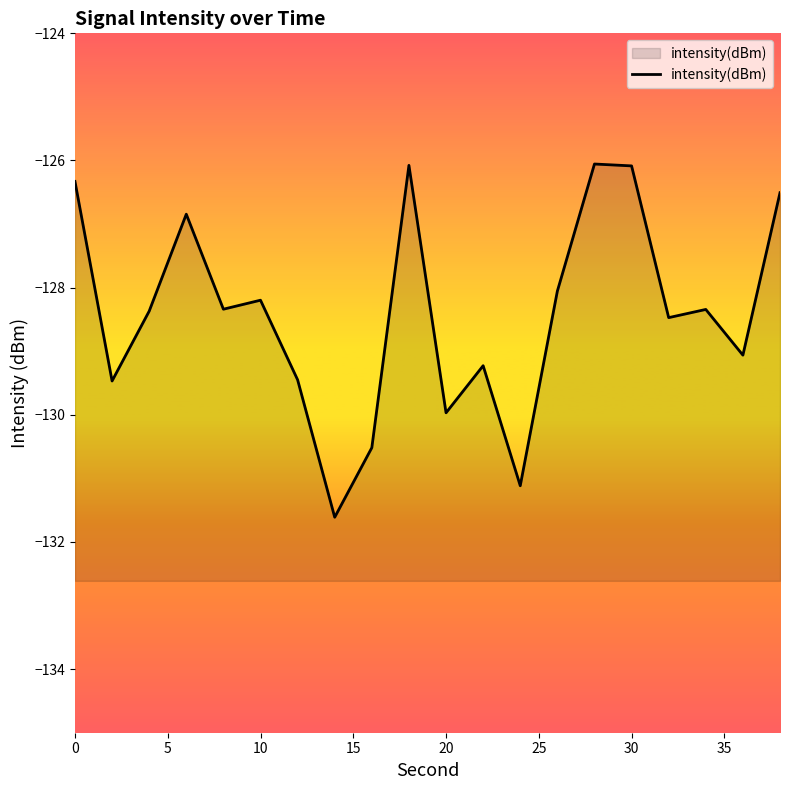

What is the maximum value shown in the chart?

-126.1